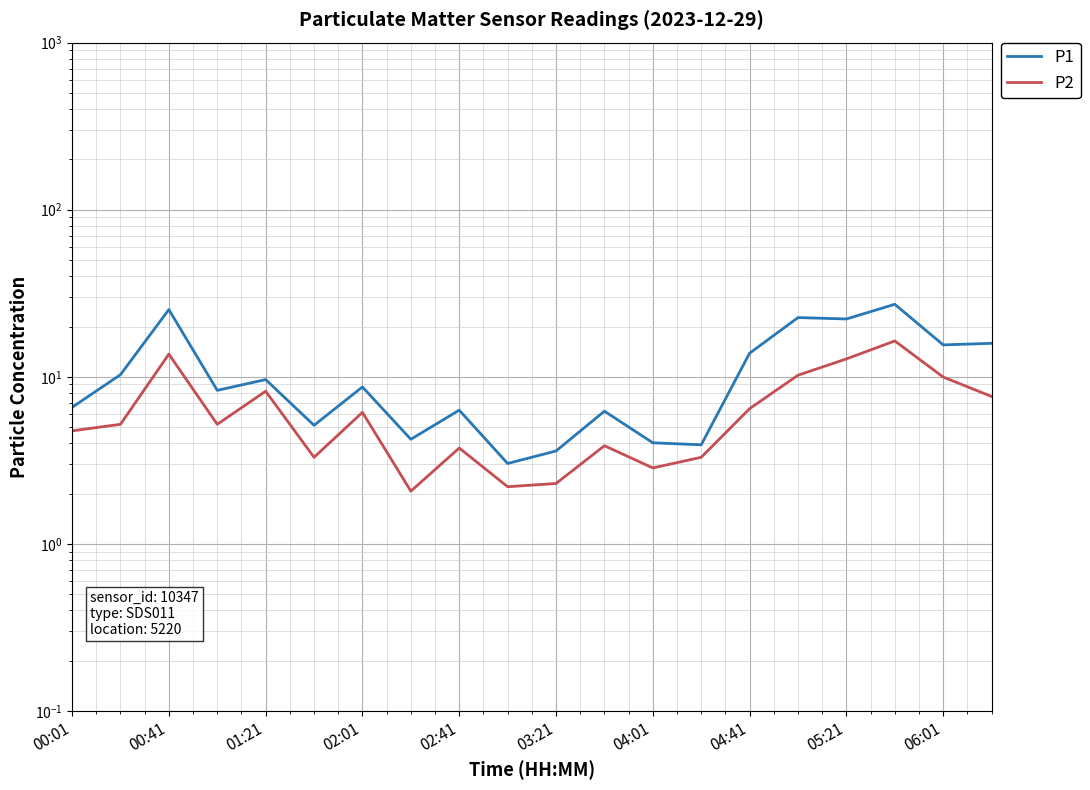

How many lines are shown in the chart?

2